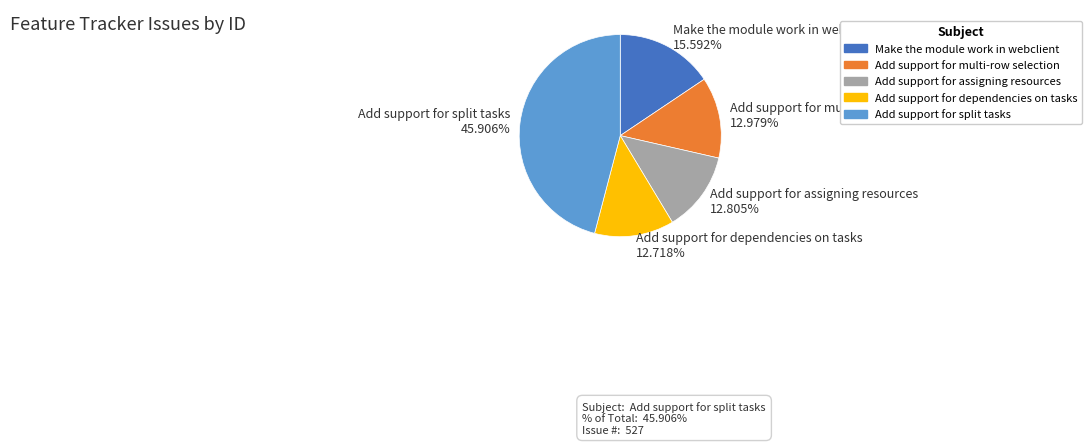

Does any single category account for the majority?

No